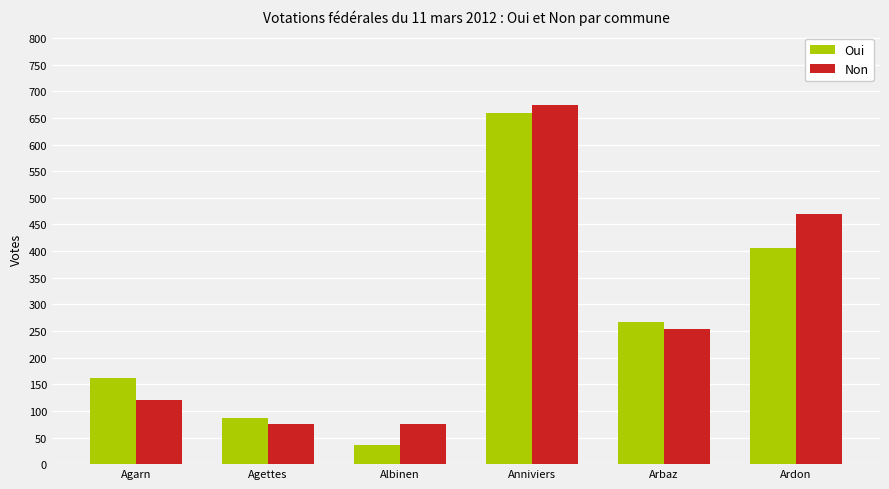

How many categories are shown in the chart?

6